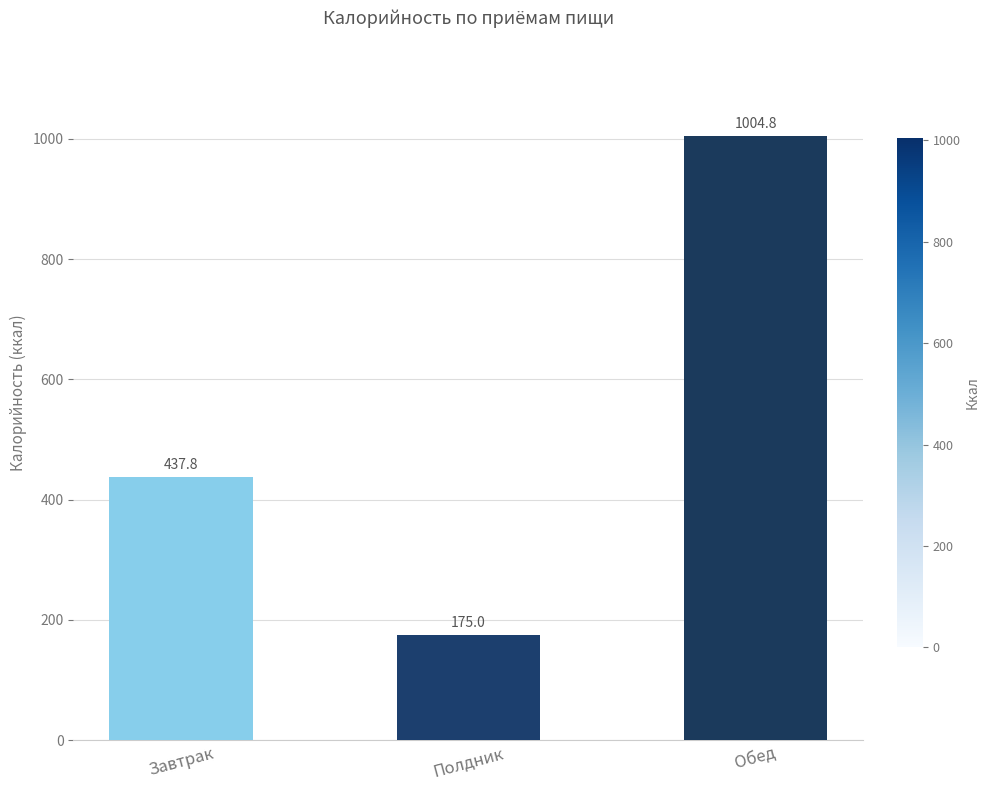

What is the minimum value shown in the chart?

175.0